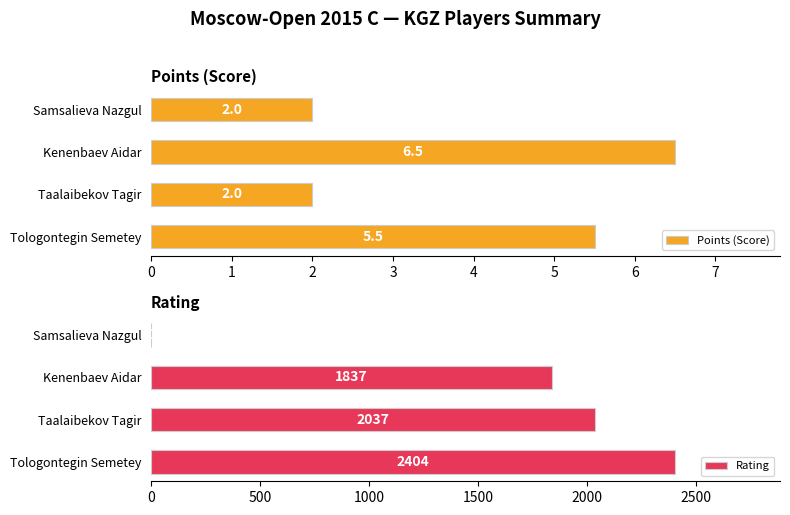

What is the value of the Rating bar at the 2nd from the left?

2037.0